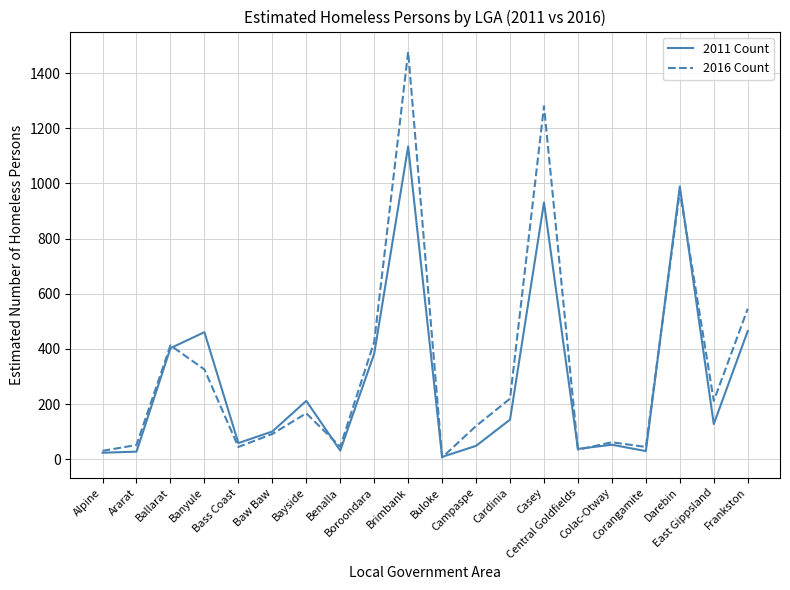

At which label does 2016 Count reach its peak?

Brimbank